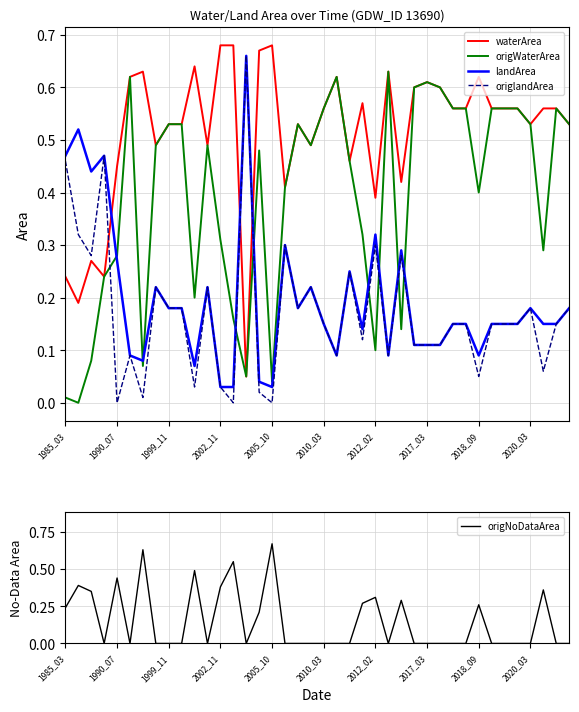

The value of origlandArea at 2012_02 is 0.2. True or false?

False